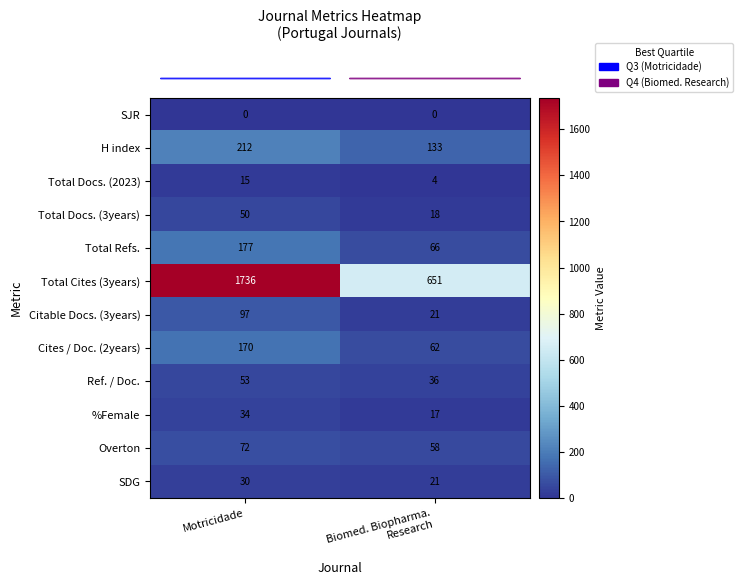

Which label corresponds to the largest value in the chart?

Motricidade